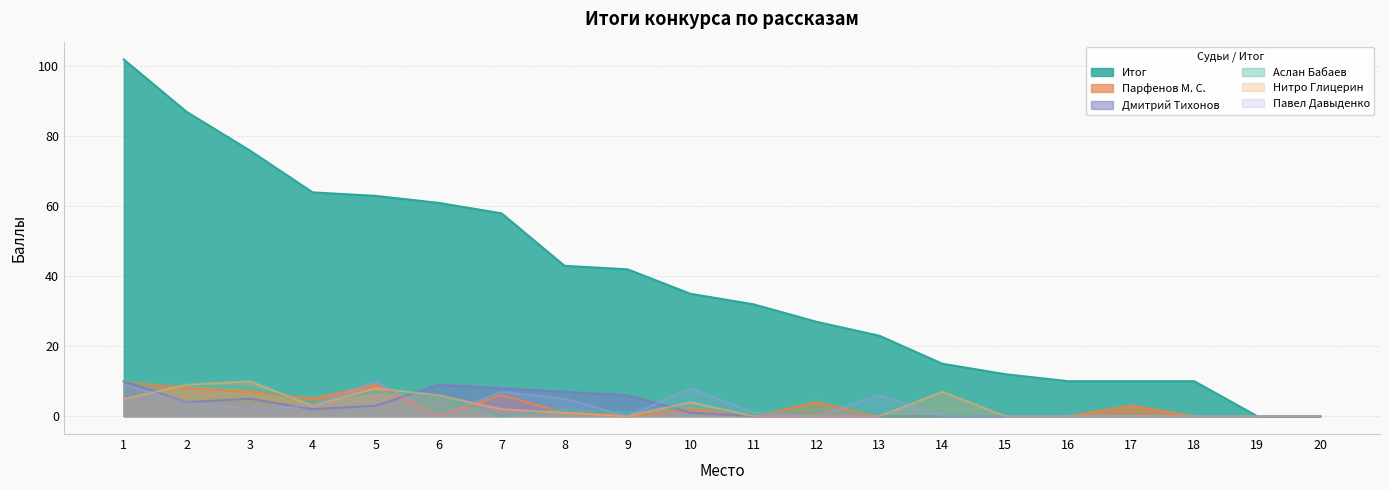

How many interior local peaks does the Павел Давыденко series have?

4